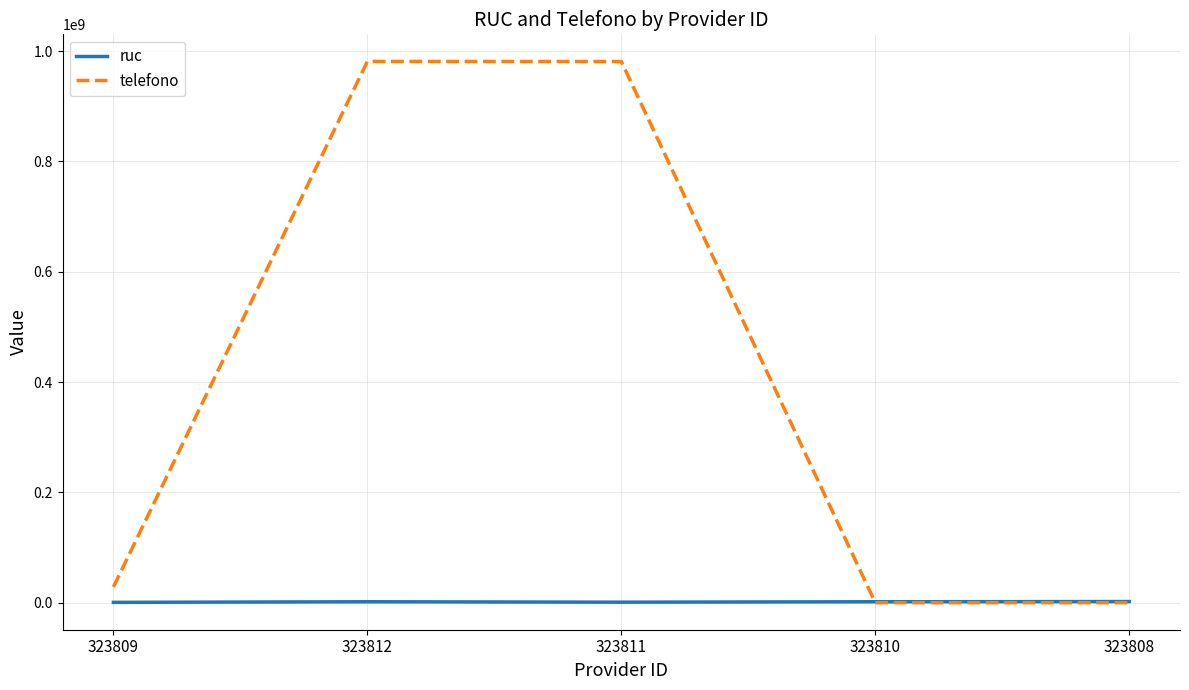

What is the difference between the second highest and second lowest values in the ruc series?

767346